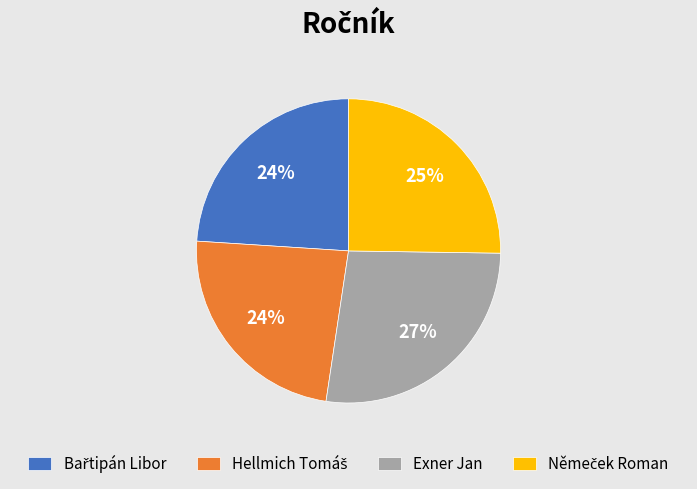

Which category has the biggest portion of the pie?

Exner Jan